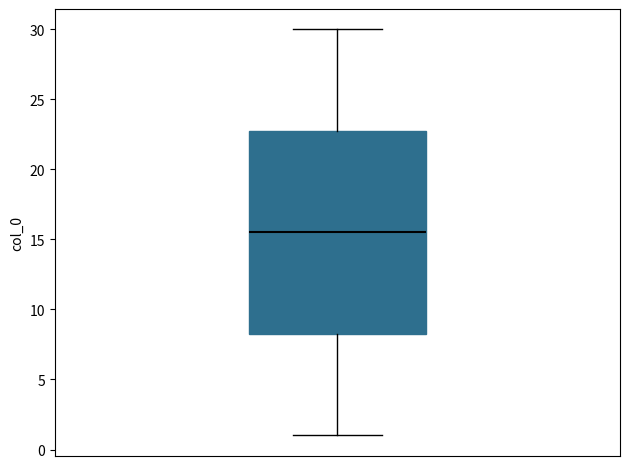

Read this box plot against the y-axis: the position of the median line, the range covered by the box, and the ends of both whiskers. The values are not printed on the chart, so give them approximately, as read against the axis.

median 15.5, box 8.5 to 23.0, whiskers 1.0 to 30.0